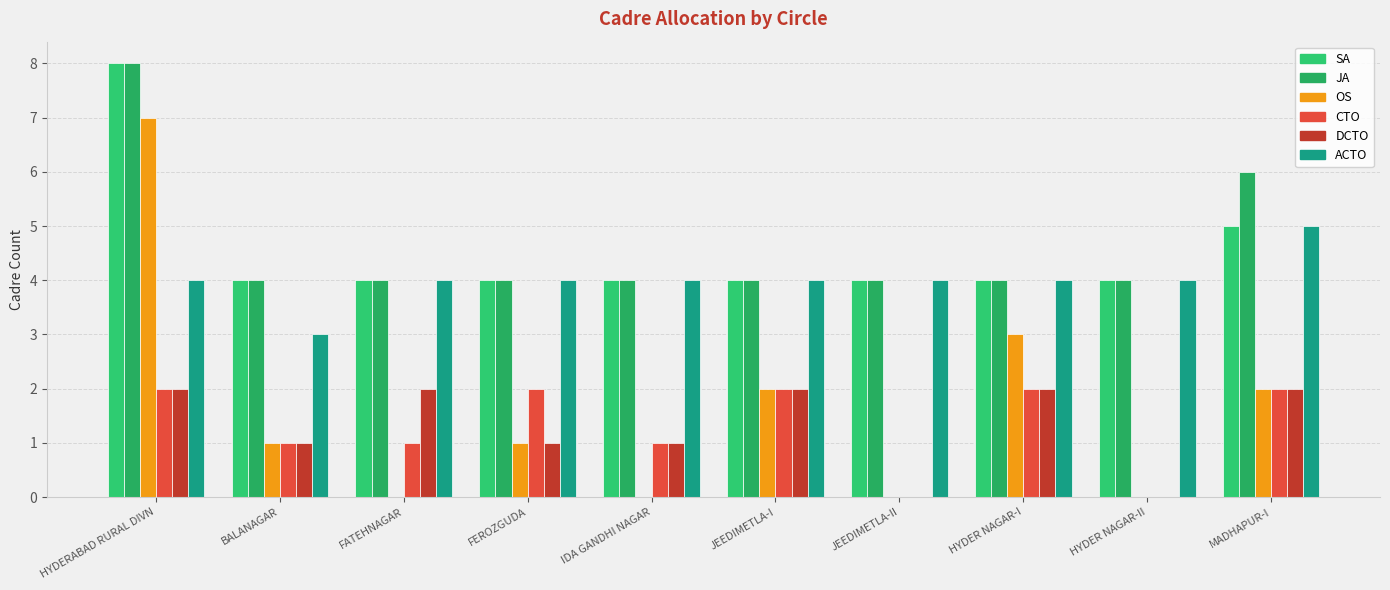

How many groups of bars are there?

10